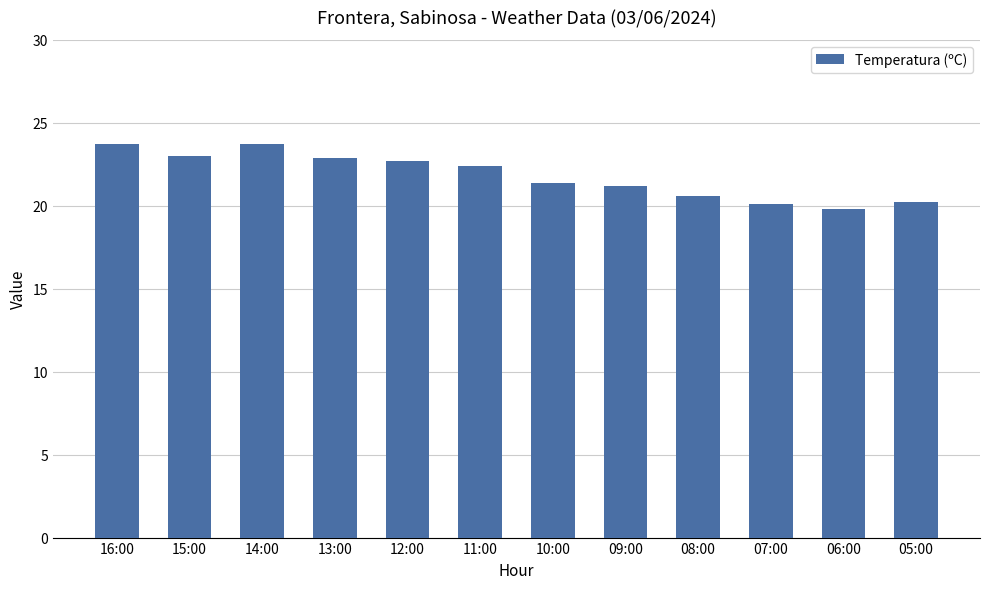

What is the label of the 6th bar from the left?

11:00